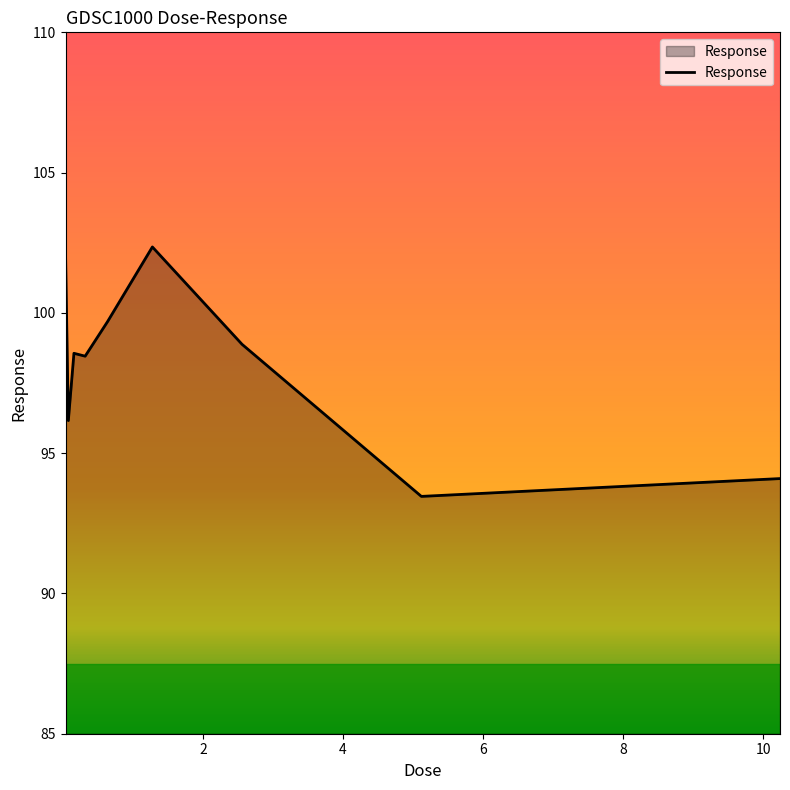

What is the minimum value shown in the chart?

93.5